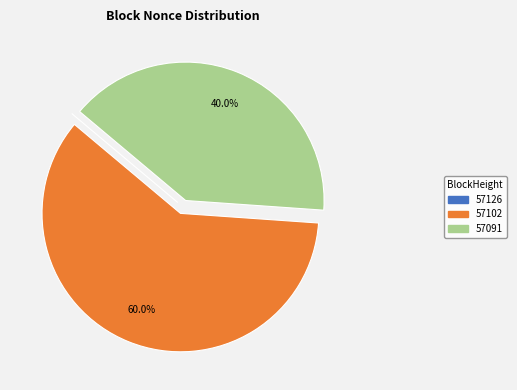

The 57102 slice represents 47% of the pie. True or false?

False